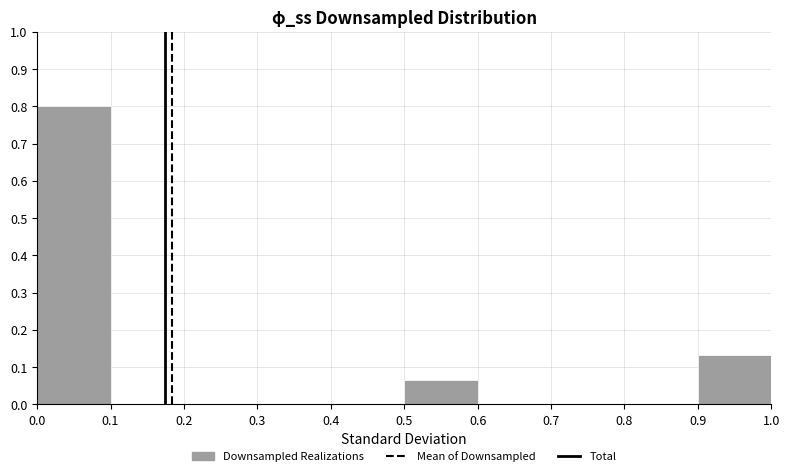

Reading left to right, transcribe this chart: for each bar, give the range it covers on the x-axis and its height. The values are not printed on the chart, so give them approximately, as read against the axis.

0.0 to 0.1: 0.80
0.1 to 0.2: 0
0.2 to 0.3: 0
0.3 to 0.4: 0
0.4 to 0.5: 0
0.5 to 0.6: 0.07
0.6 to 0.7: 0
0.7 to 0.8: 0
0.8 to 0.9: 0
0.9 to 1.0: 0.13